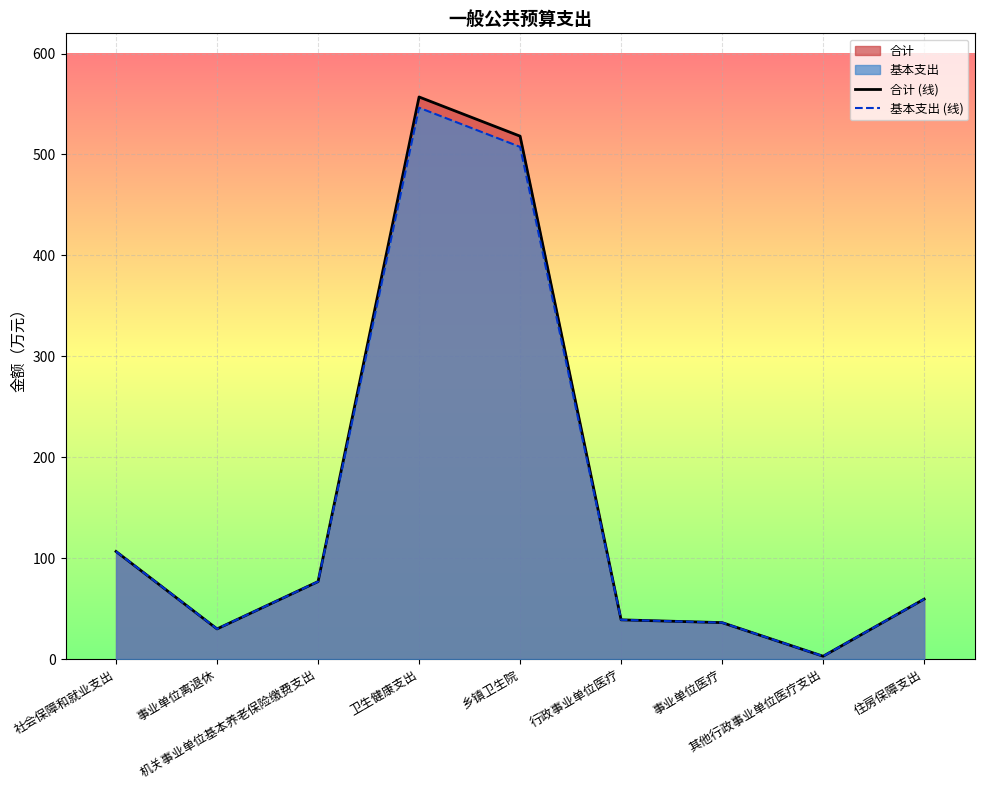

Rank the categories by 合计 (线) value from highest to lowest.

卫生健康支出, 乡镇卫生院, 社会保障和就业支出, 机关事业单位基本养老保险缴费支出, 住房保障支出, 行政事业单位医疗, 事业单位医疗, 事业单位离退休, 其他行政事业单位医疗支出